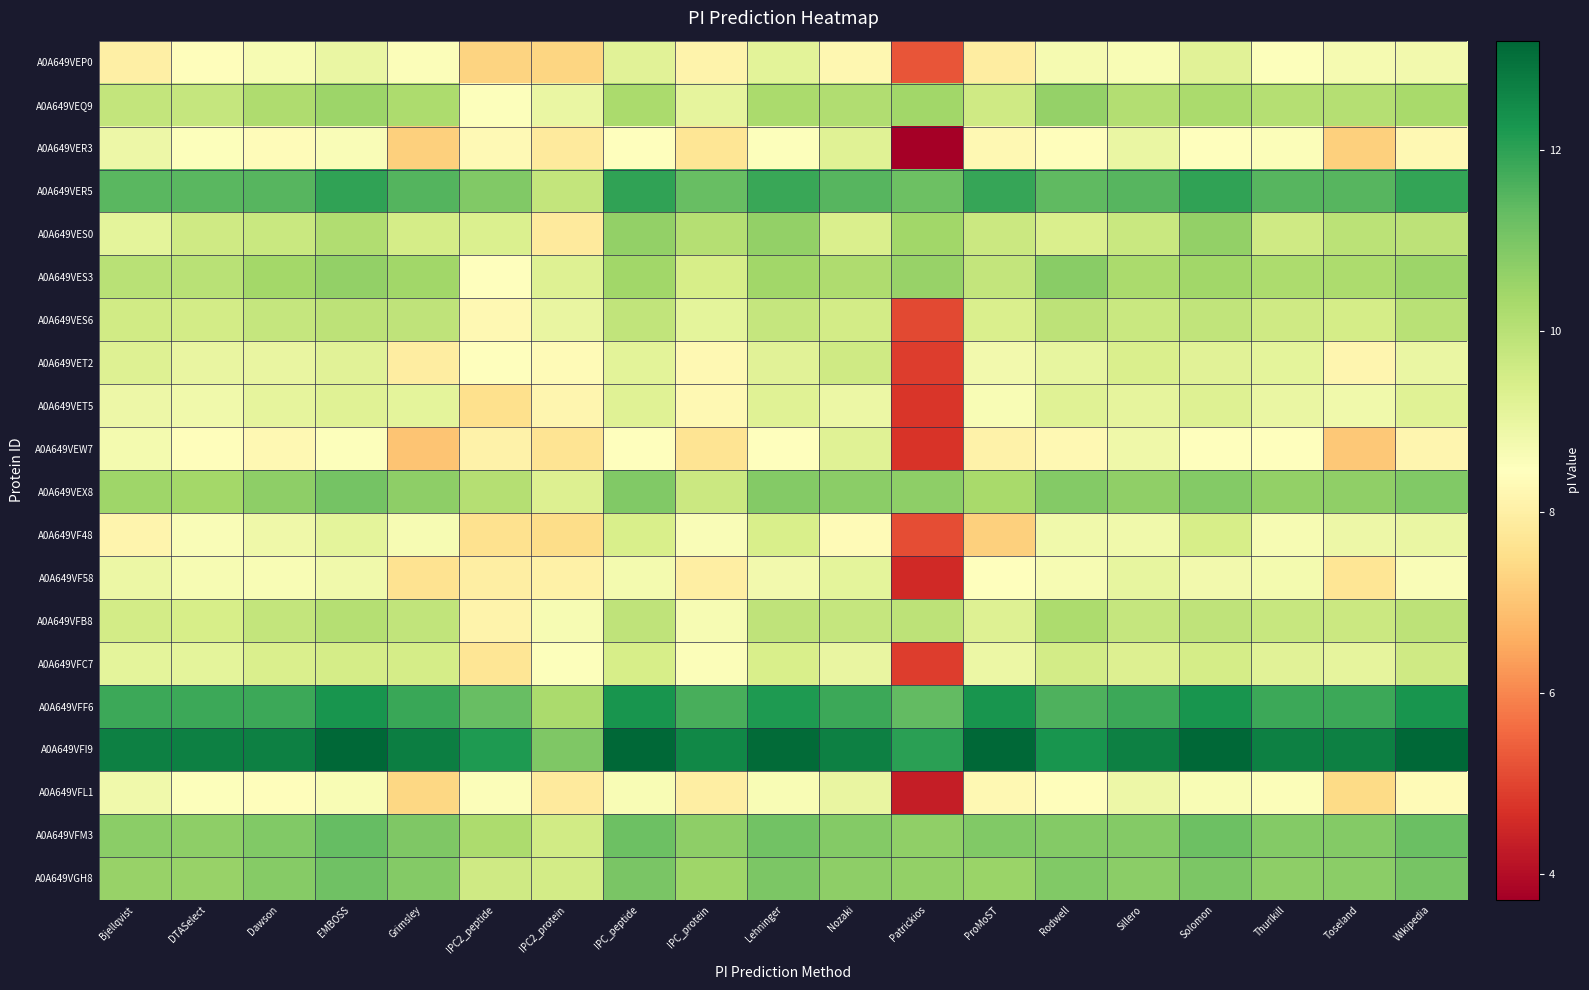

Between Dawson and IPC_protein, which is larger?

Dawson